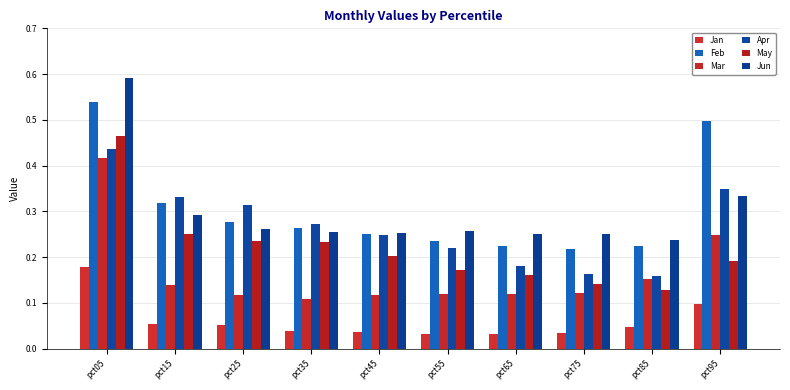

Which category has the lowest value across all series?

pct65